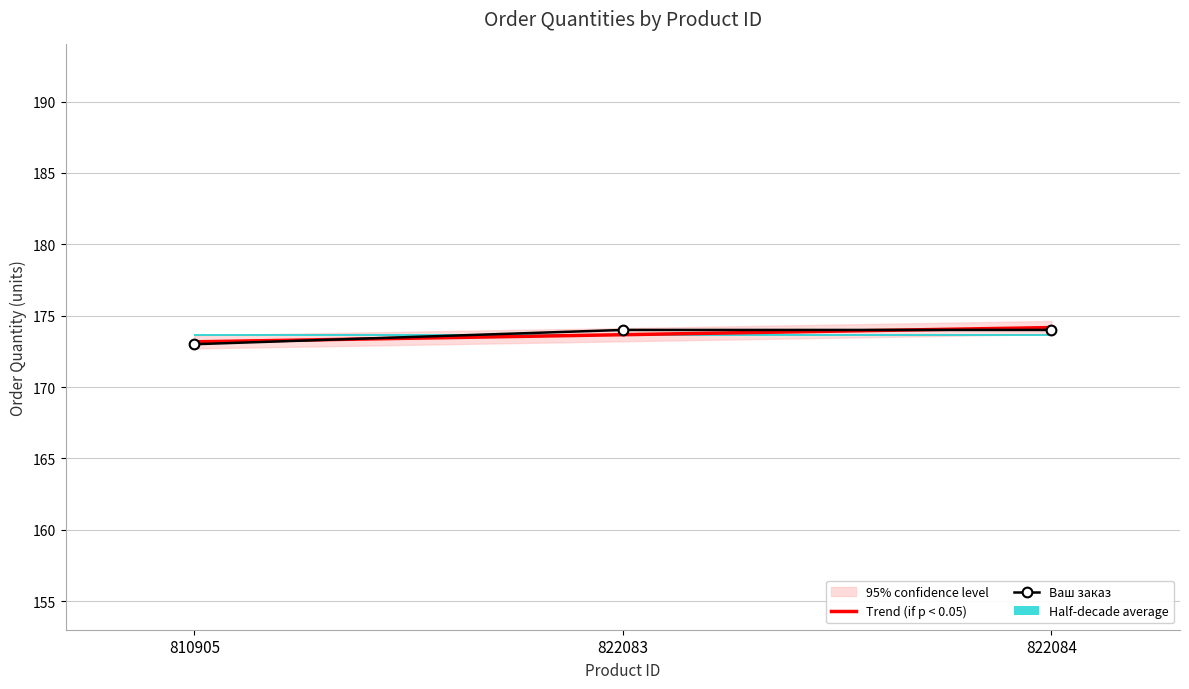

The value of Ваш заказ at 822083 is 174.0. True or false?

True